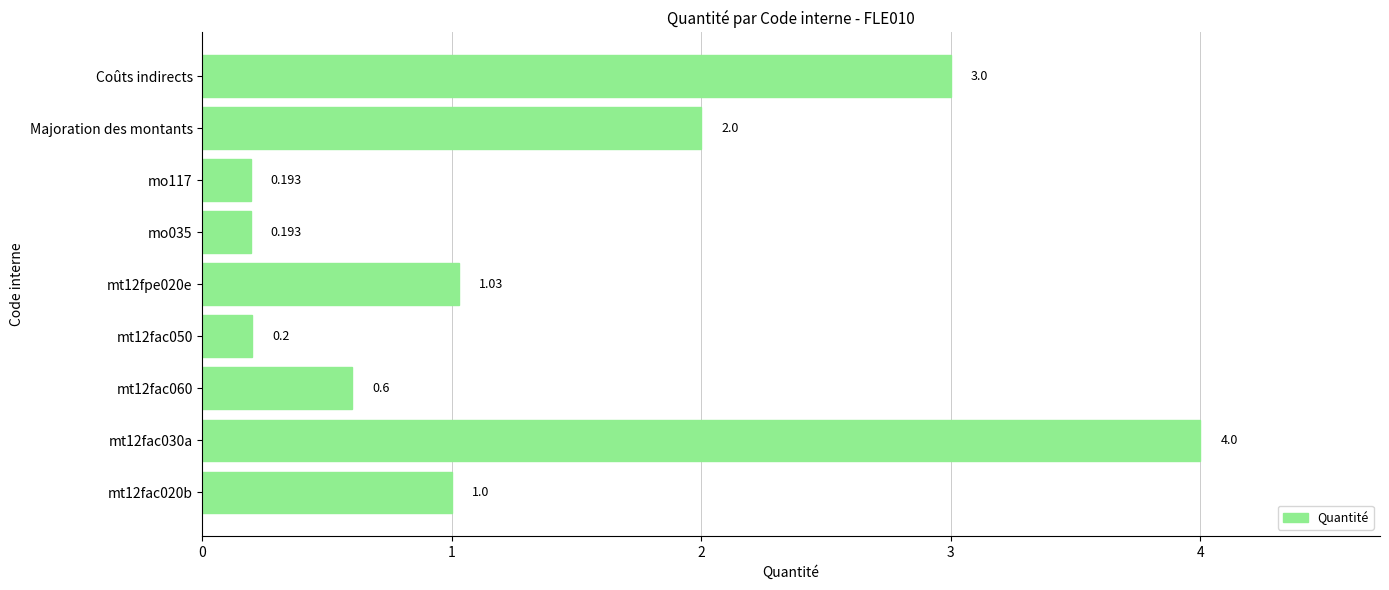

Between mo035 and Majoration des montants, which is larger?

Majoration des montants